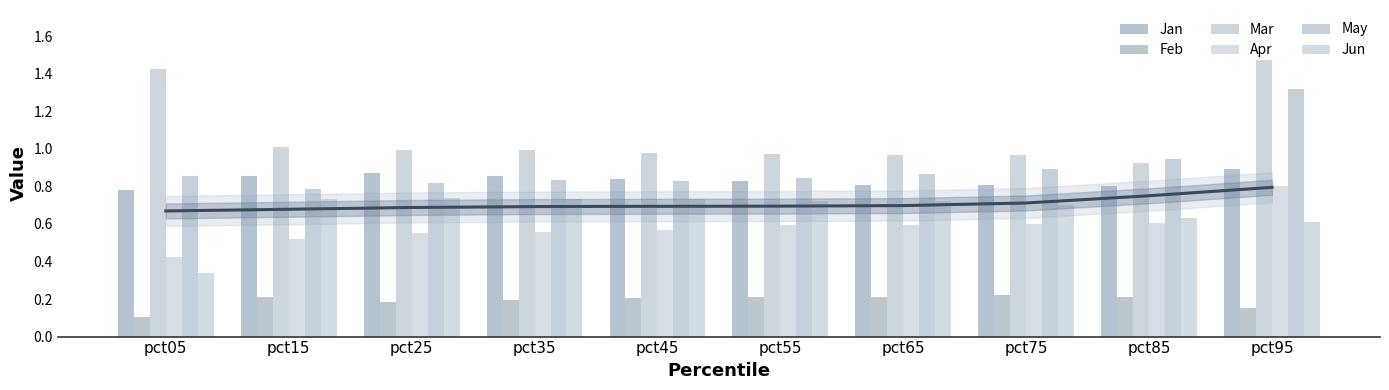

Which category has the highest value in the Jan series?

pct95